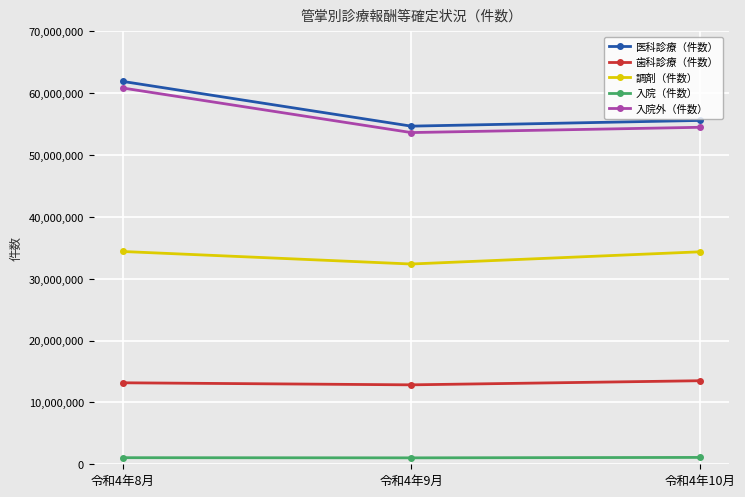

What position from the right is 令和4年10月?

1